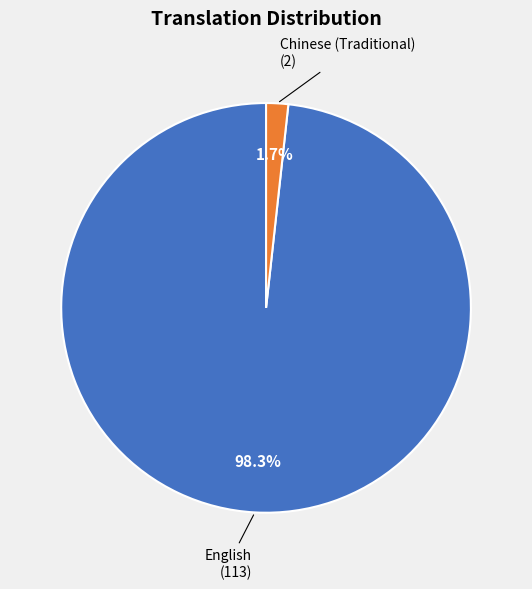

Does any single category account for the majority?

Yes